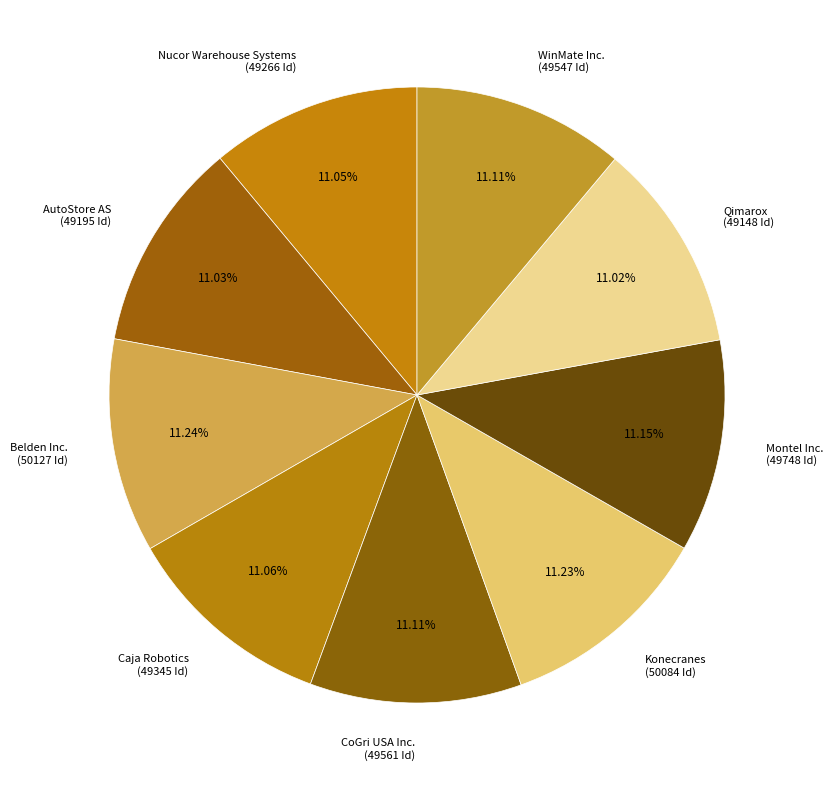

What percentage is the Belden Inc. slice, to the nearest percent?

11%